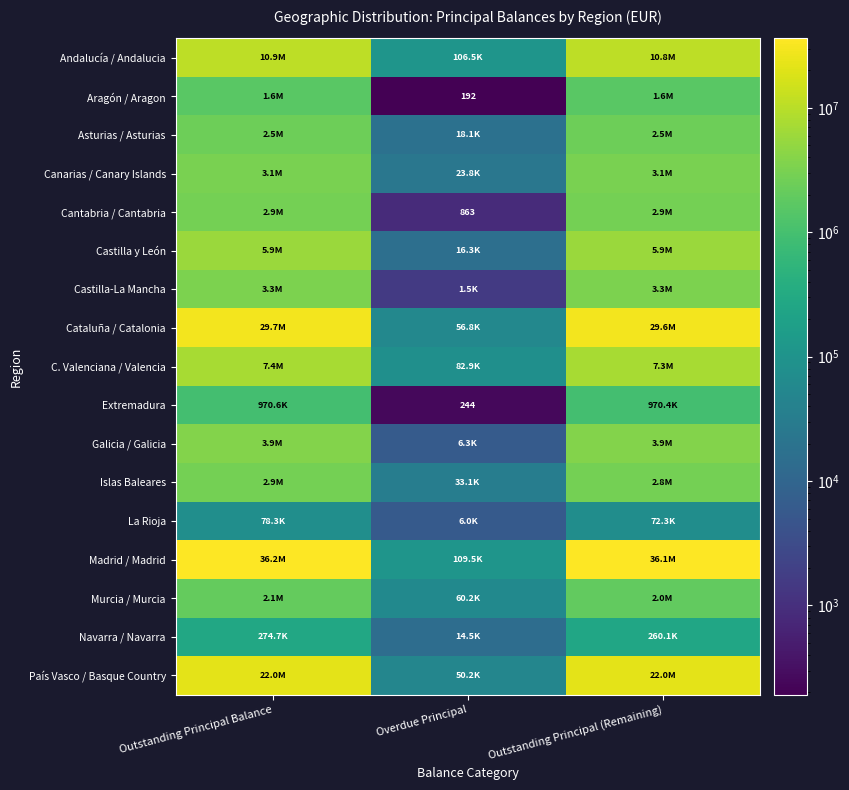

Rank the series at Outstanding Principal Balance from lowest to highest value.

La Rioja, Navarra / Navarra, Extremadura, Aragón / Aragon, Murcia / Murcia, Asturias / Asturias, Islas Baleares, Cantabria / Cantabria, Canarias / Canary Islands, Castilla-La Mancha, Galicia / Galicia, Castilla y León, C. Valenciana / Valencia, Andalucía / Andalucia, País Vasco / Basque Country, Cataluña / Catalonia, Madrid / Madrid